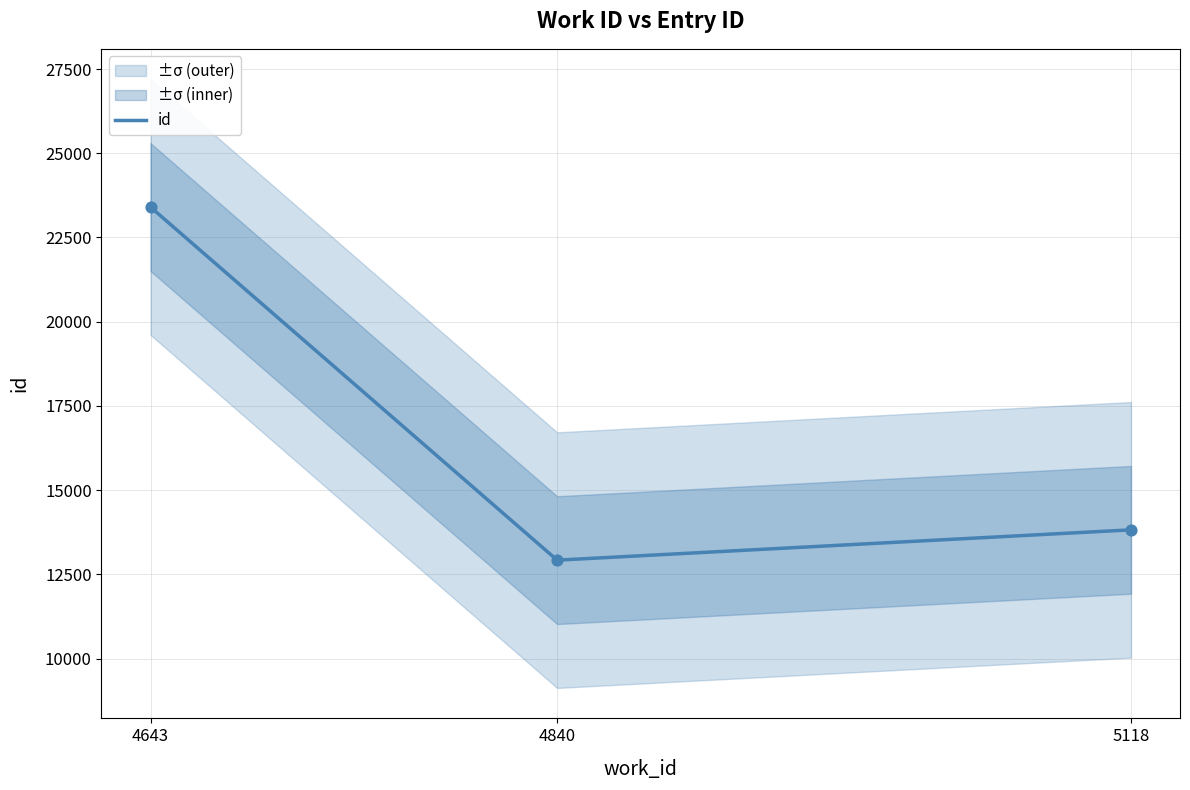

Which has a higher value, 4840 or 4643?

4643